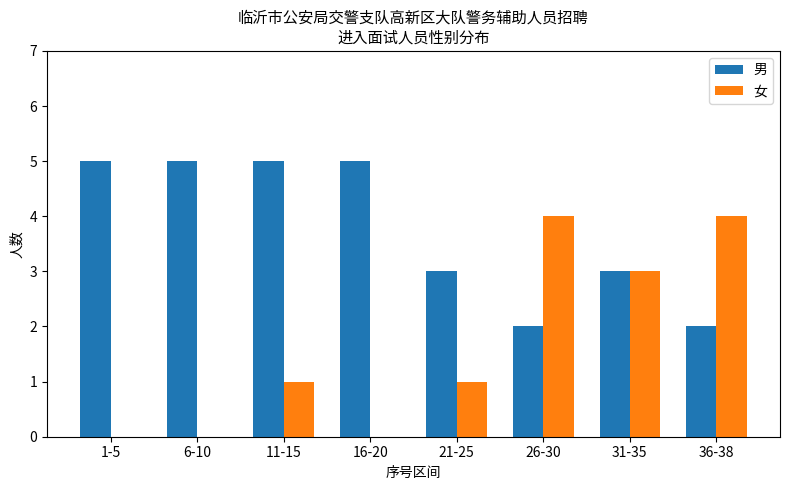

Which series has the largest total across all categories?

男